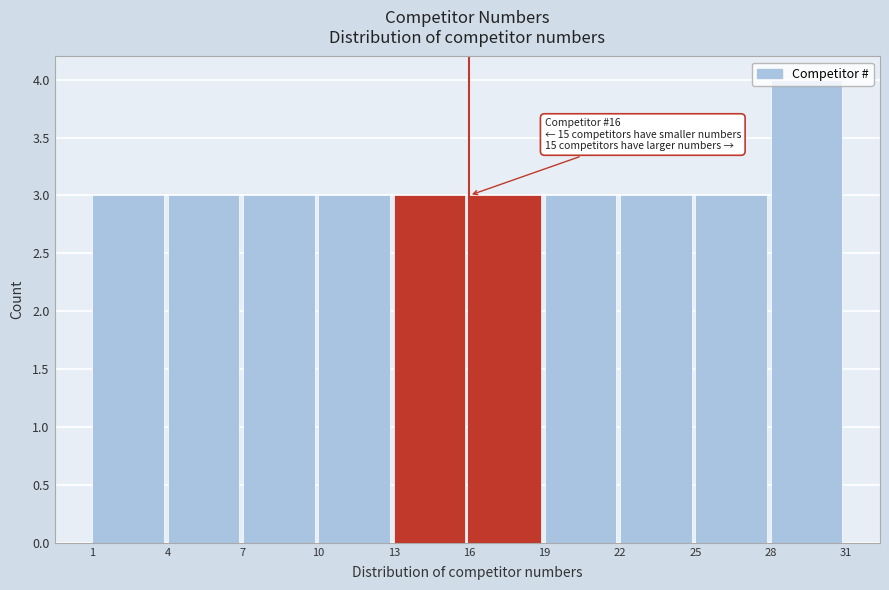

Which range on the x-axis has the tallest bar?

28 to 31